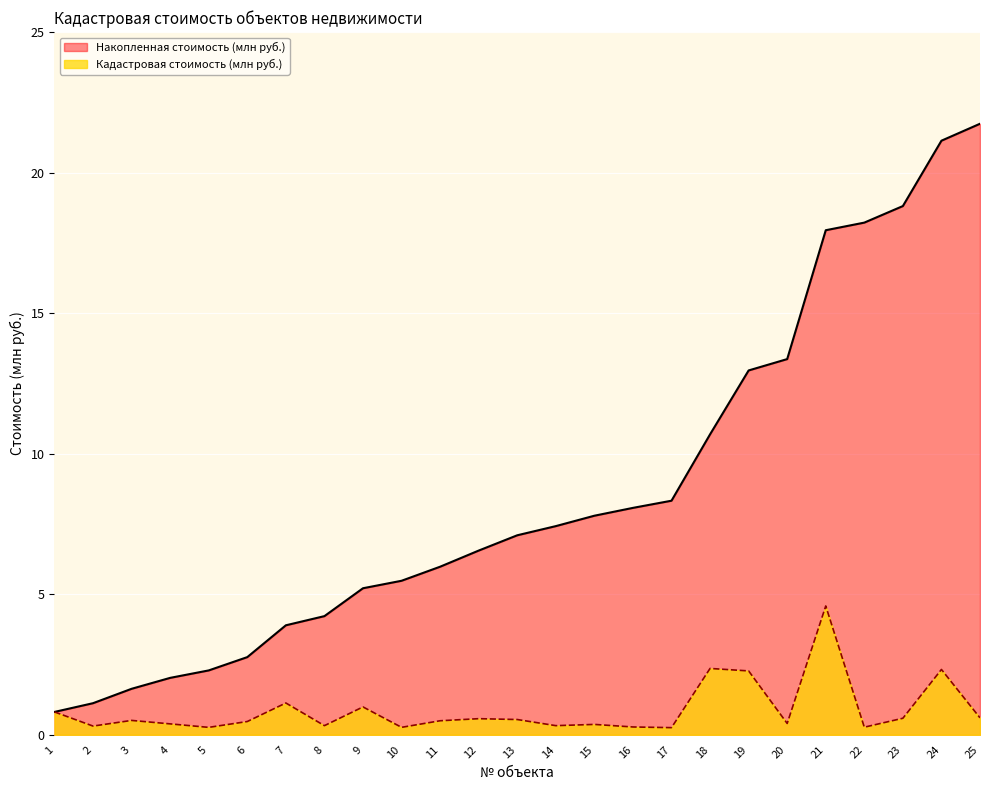

True or false: Кадастровая стоимость (млн руб.) and Накопленная стоимость (млн руб.) cross at least once.

False